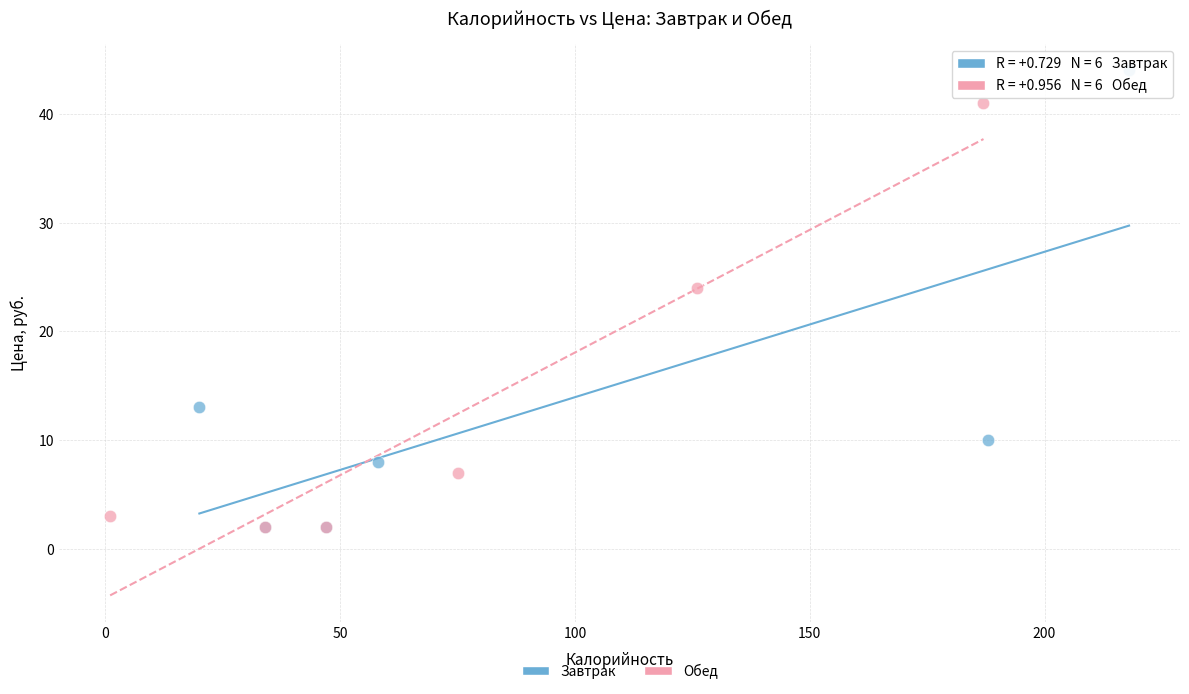

Which series has the largest Y range (max minus min)?

Завтрак